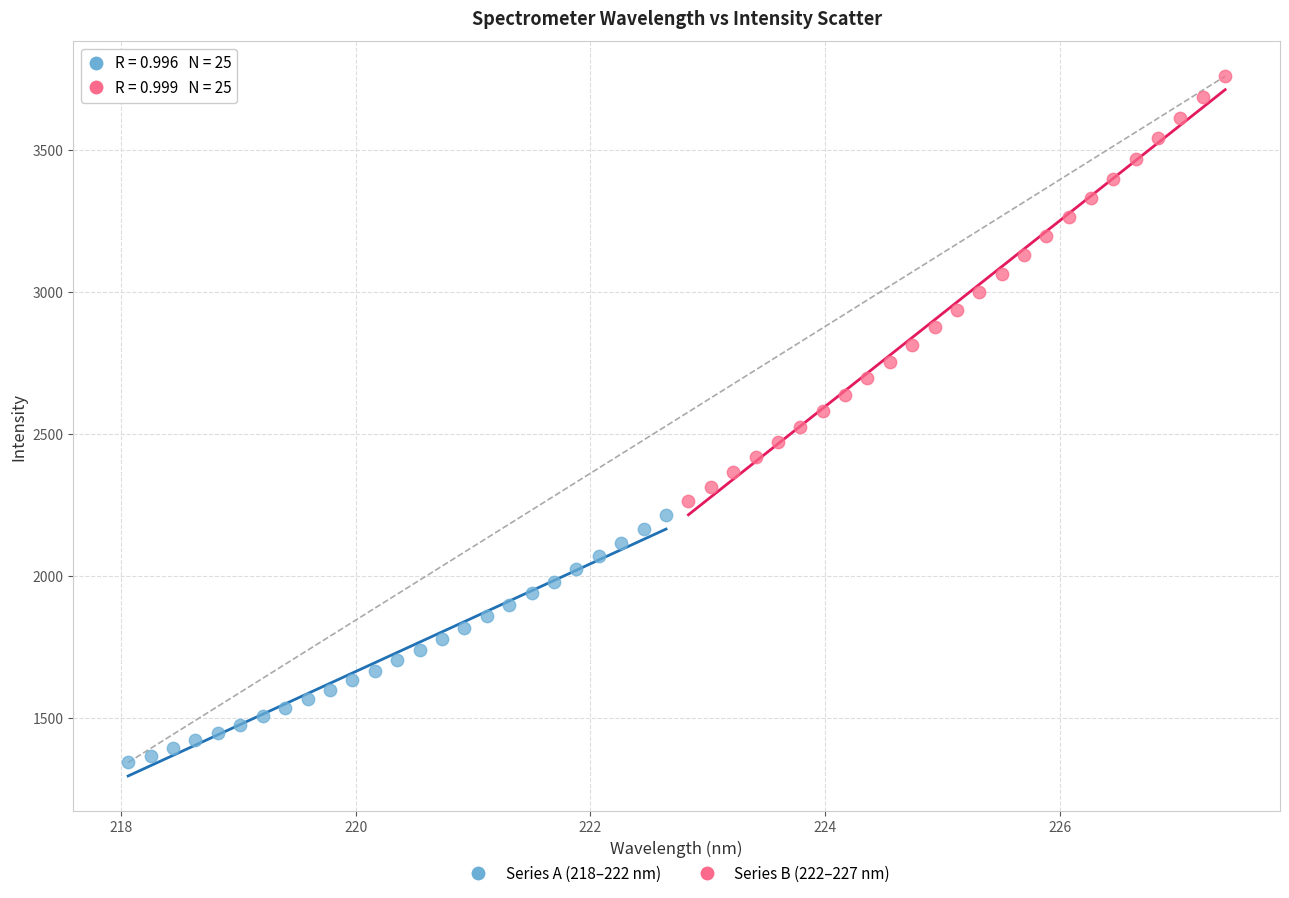

Which series contains the highest Y value?

Series B (222–227 nm)